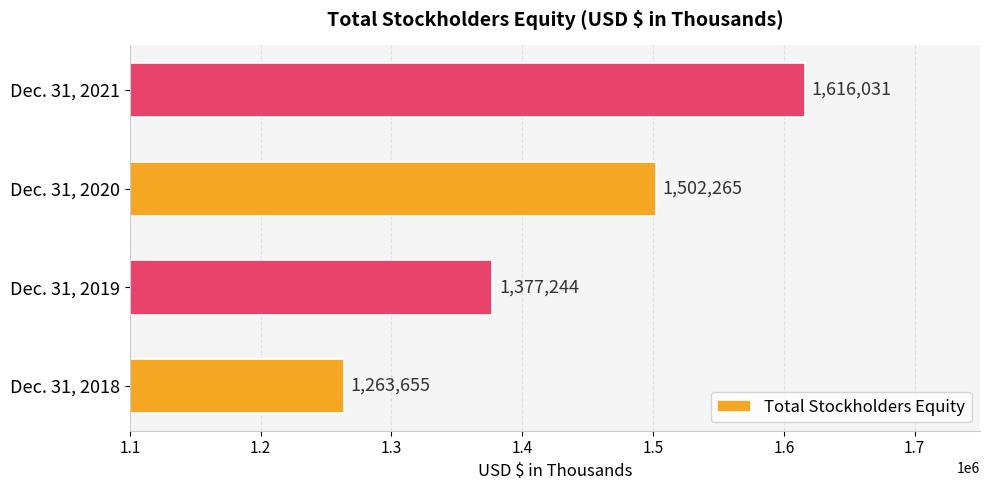

Which label corresponds to the largest value in the chart?

Dec. 31, 2021